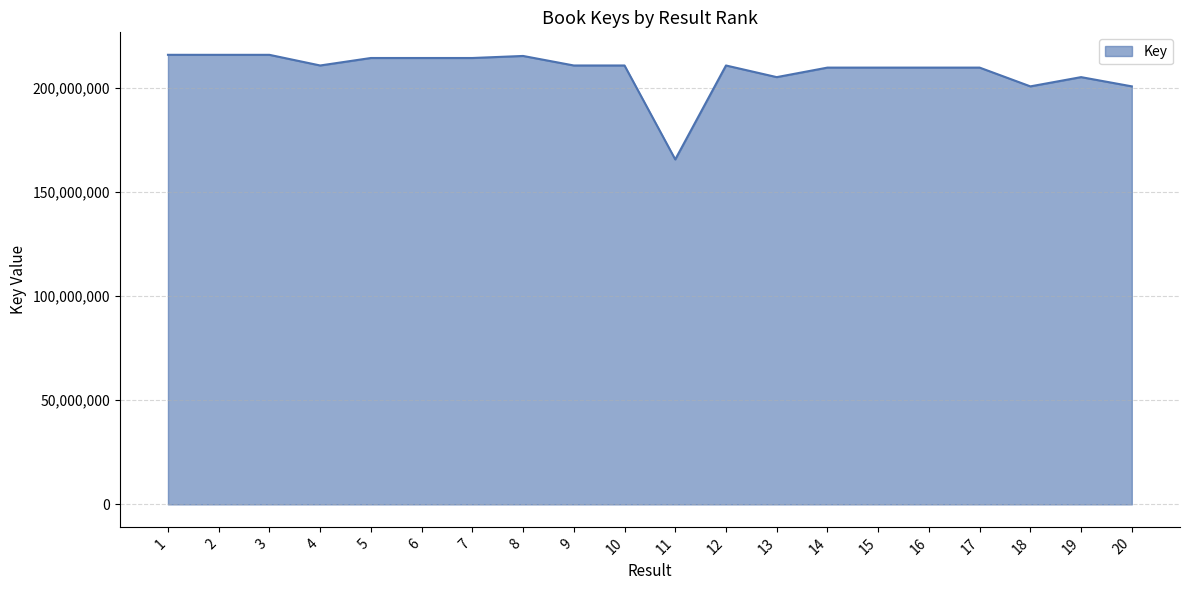

What is the maximum value shown in the chart?

215774189